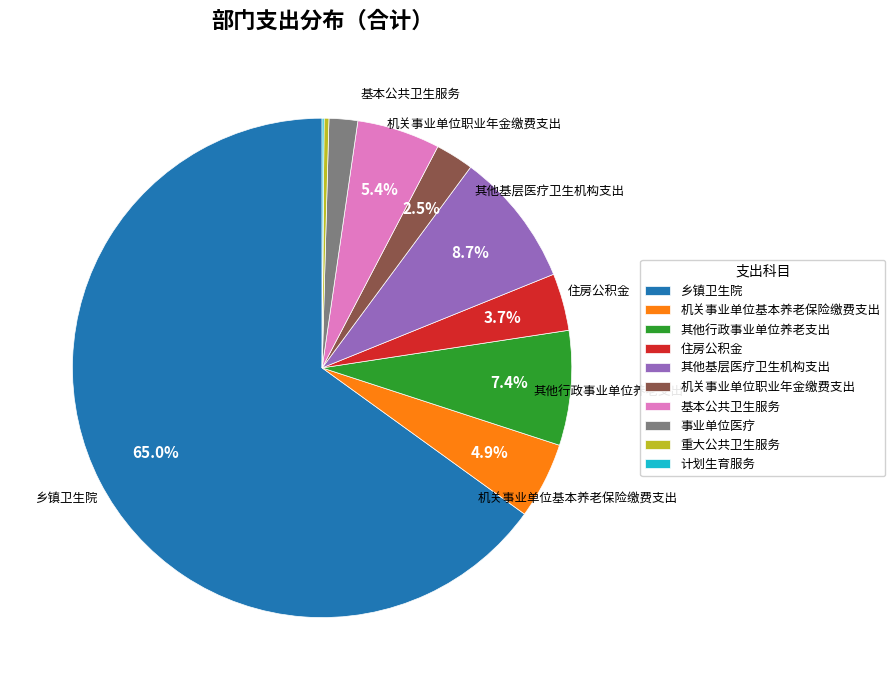

To the nearest percent, what is the difference between the largest and smallest slice percentages?

65%